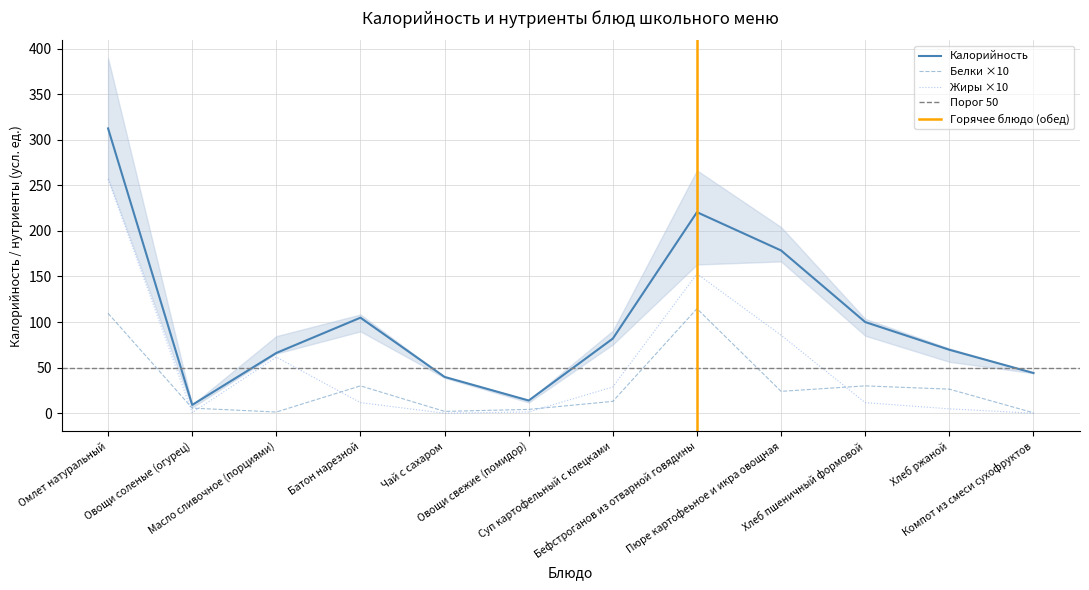

Rank the series by their average value, from lowest to highest.

Белки, Жиры, Калорийность